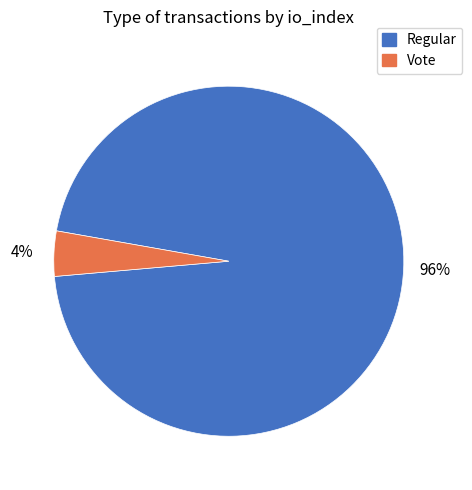

To the nearest percent, what is the difference between the largest and smallest slice percentages?

92%